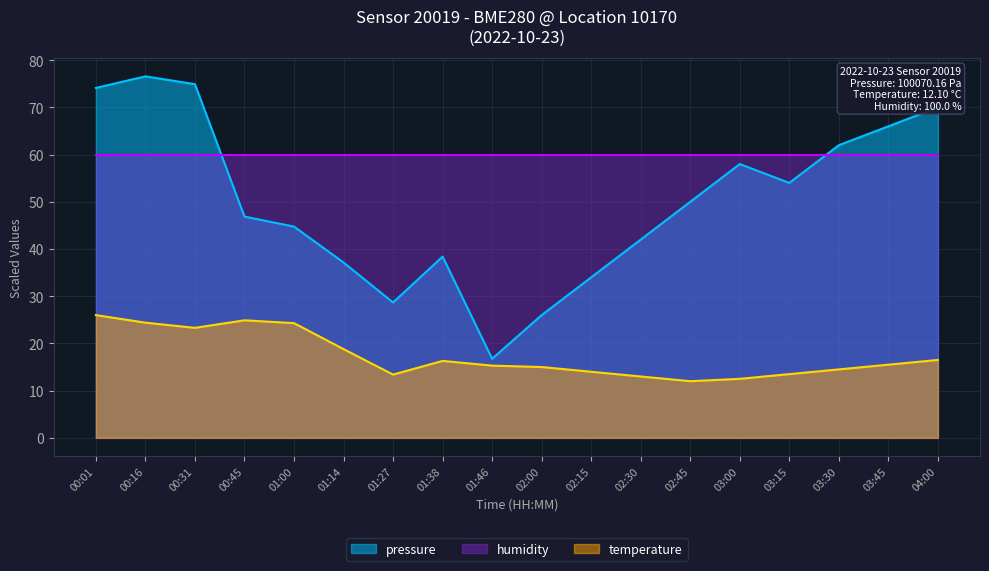

Rank the series at 01:46 from lowest to highest value.

temperature, pressure, humidity